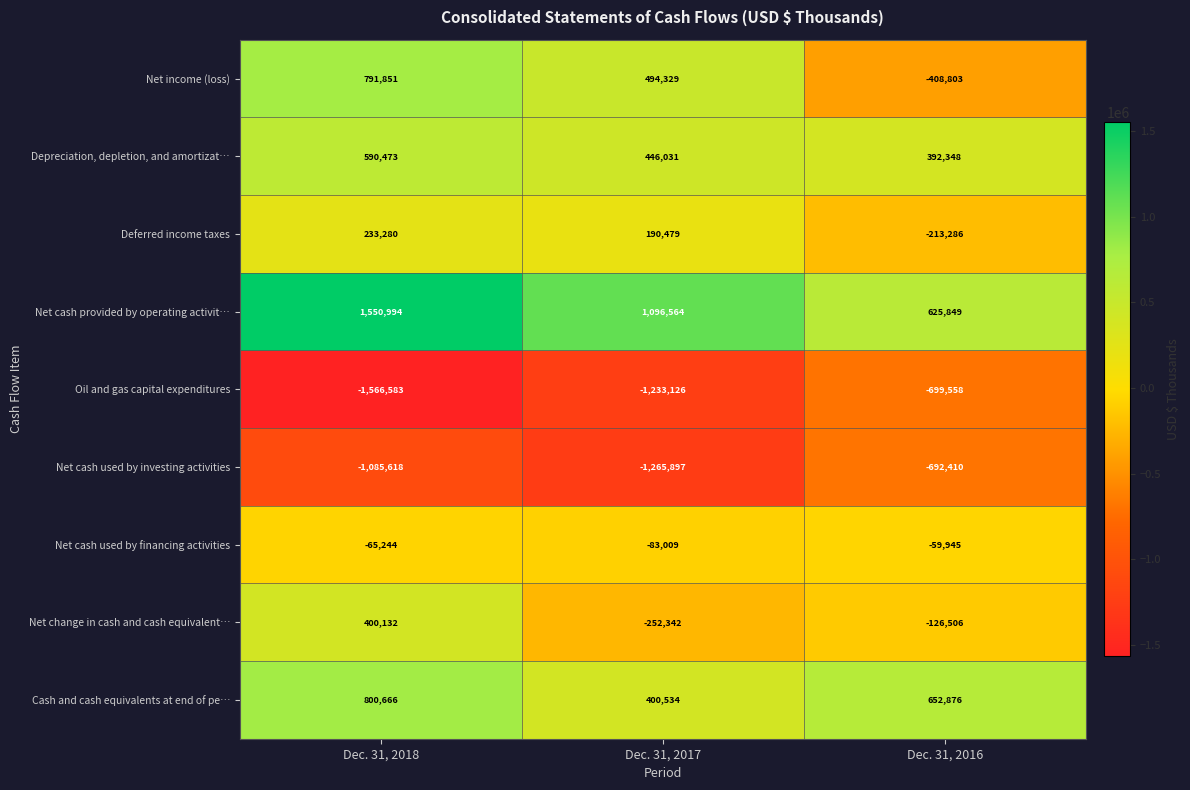

What is the minimum value shown in the chart?

-1566583